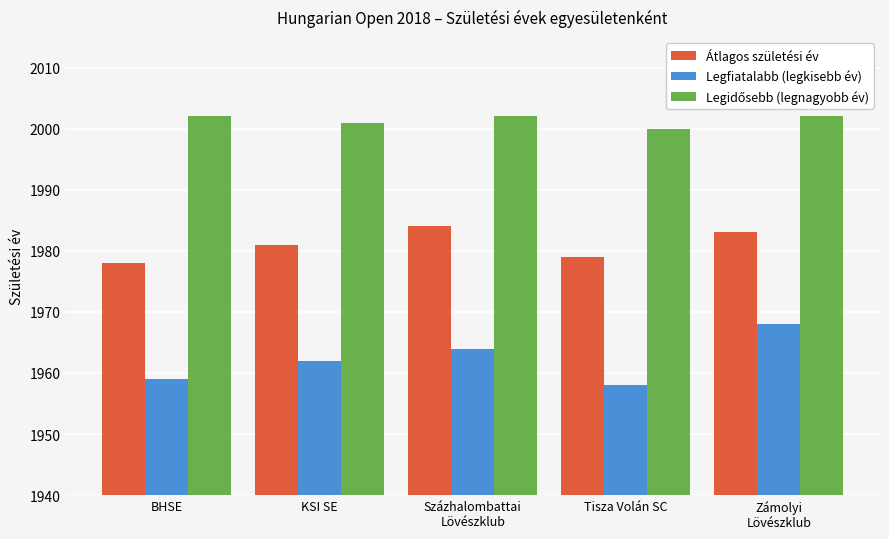

At which label does Legfiatalabb (legkisebb év) reach its peak?

Zámolyi
Lövészklub